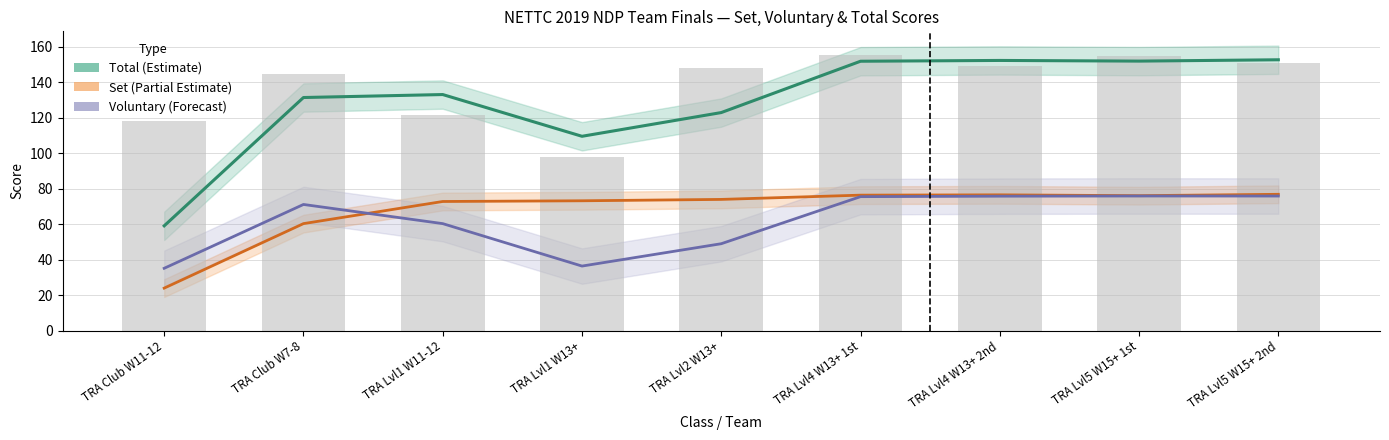

What is the maximum value shown in the chart?

155.4